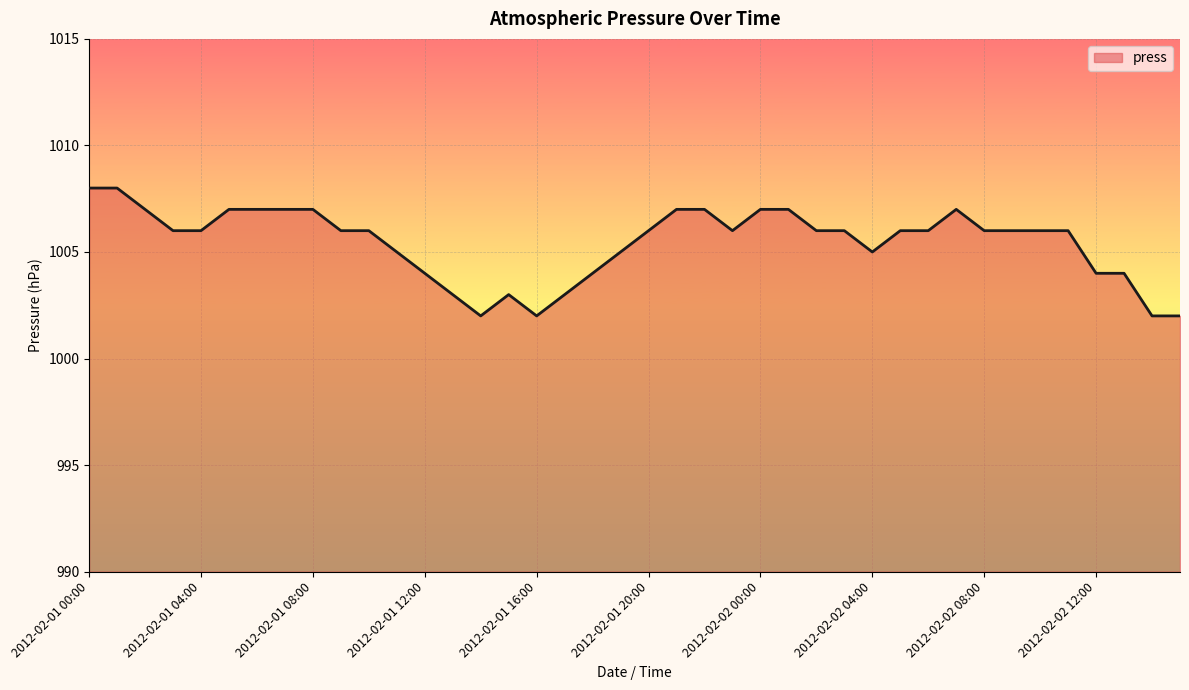

What is the difference between the maximum and minimum values?

6